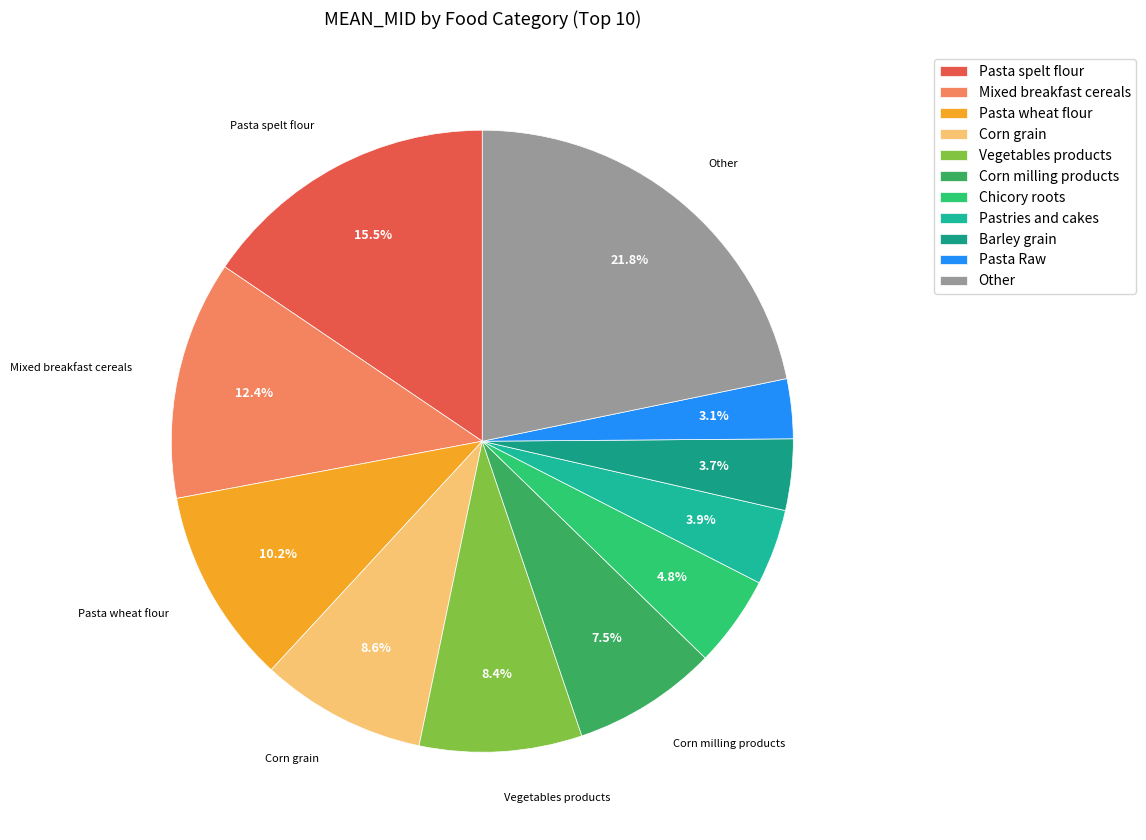

Is there any slice that represents more than half of the pie?

No